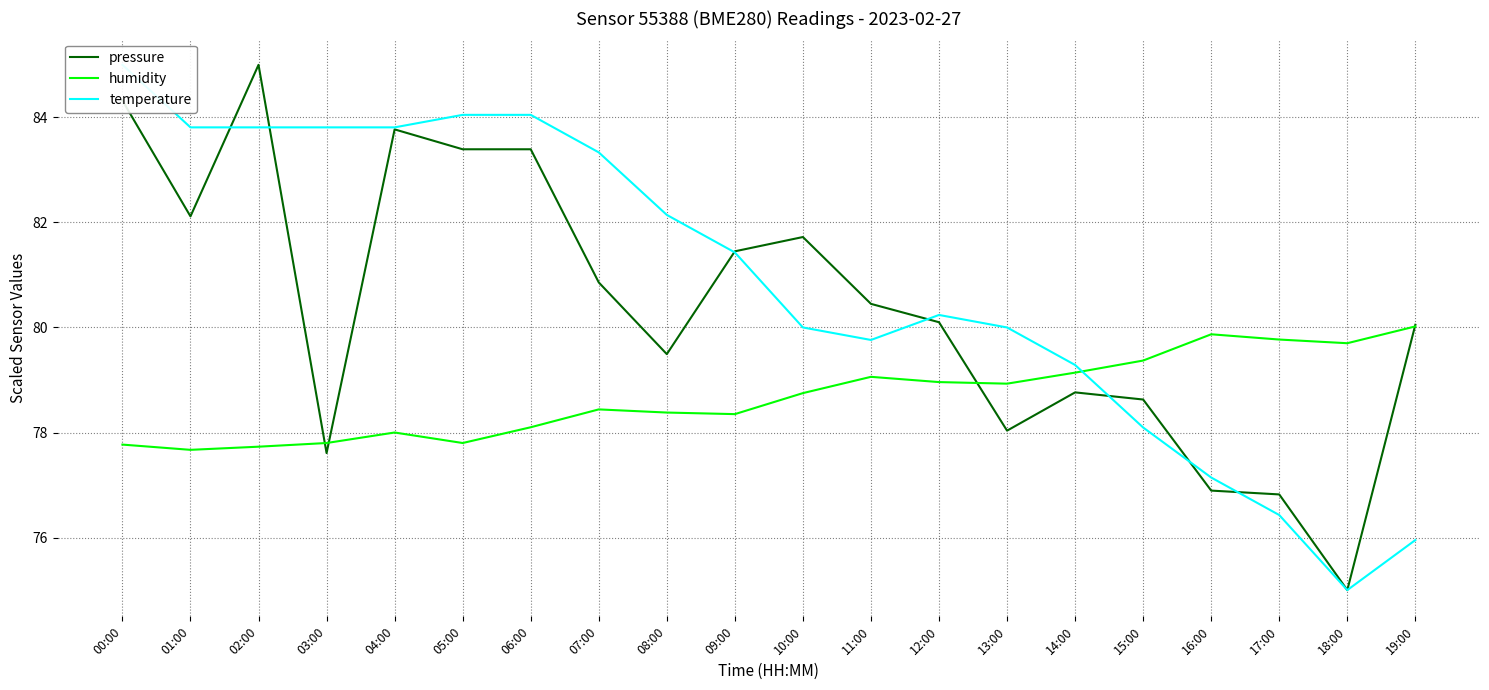

Is this an area chart (filled region under the line)?

No